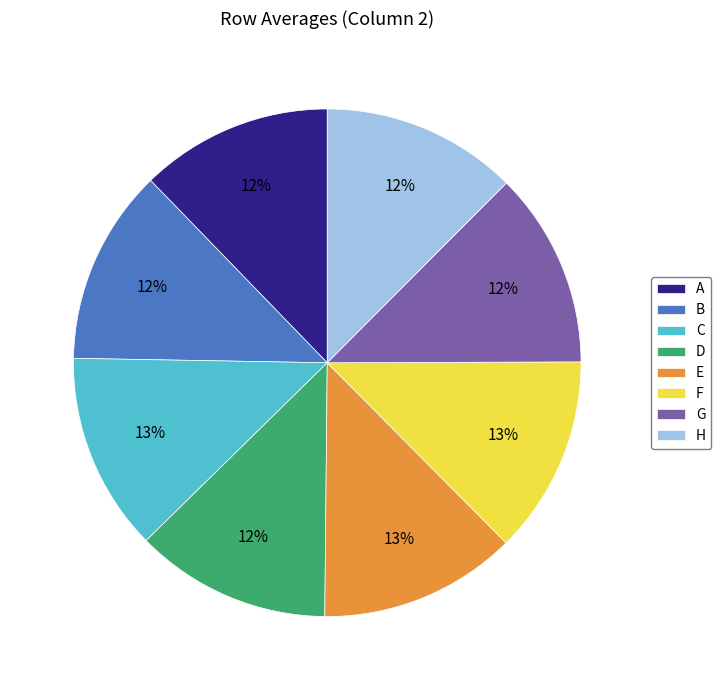

Combined, do A and G account for over 50%?

No